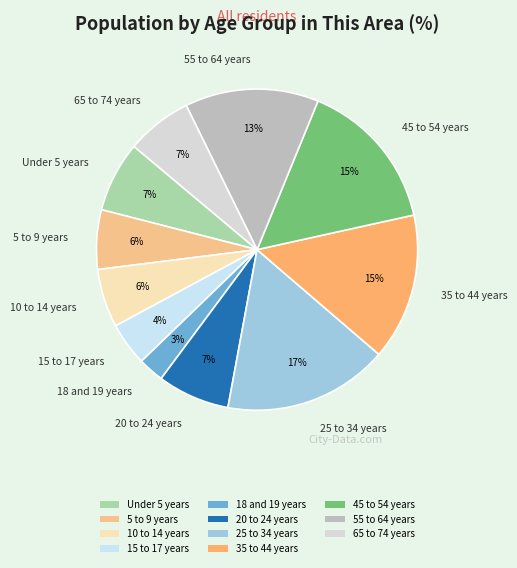

To the nearest percent, what portion does Under 5 years represent?

7%